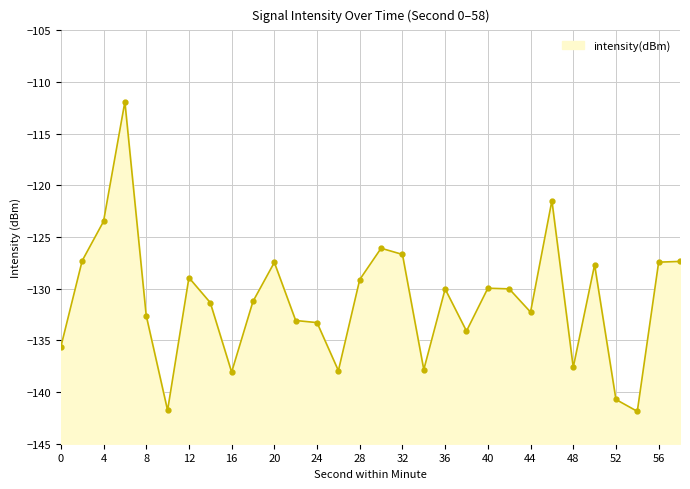

The value at 46 is -44.3. True or false?

False